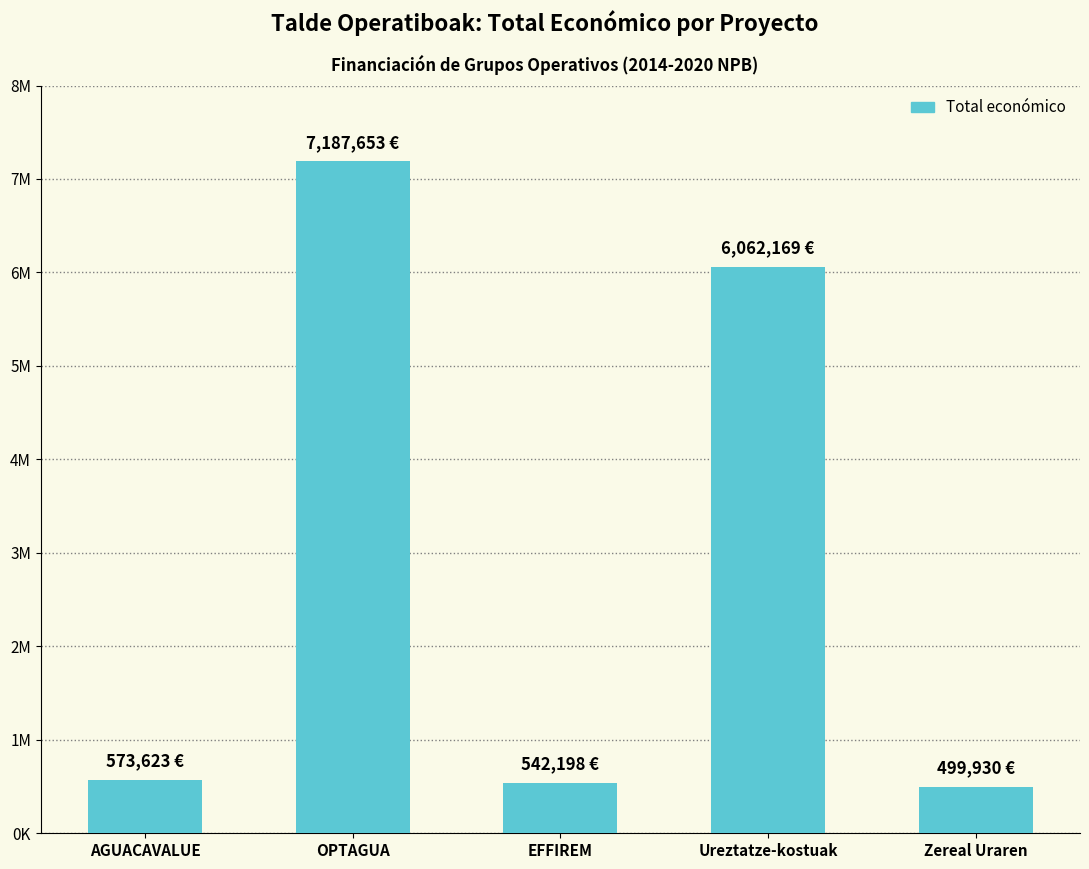

Are the bars horizontal?

No